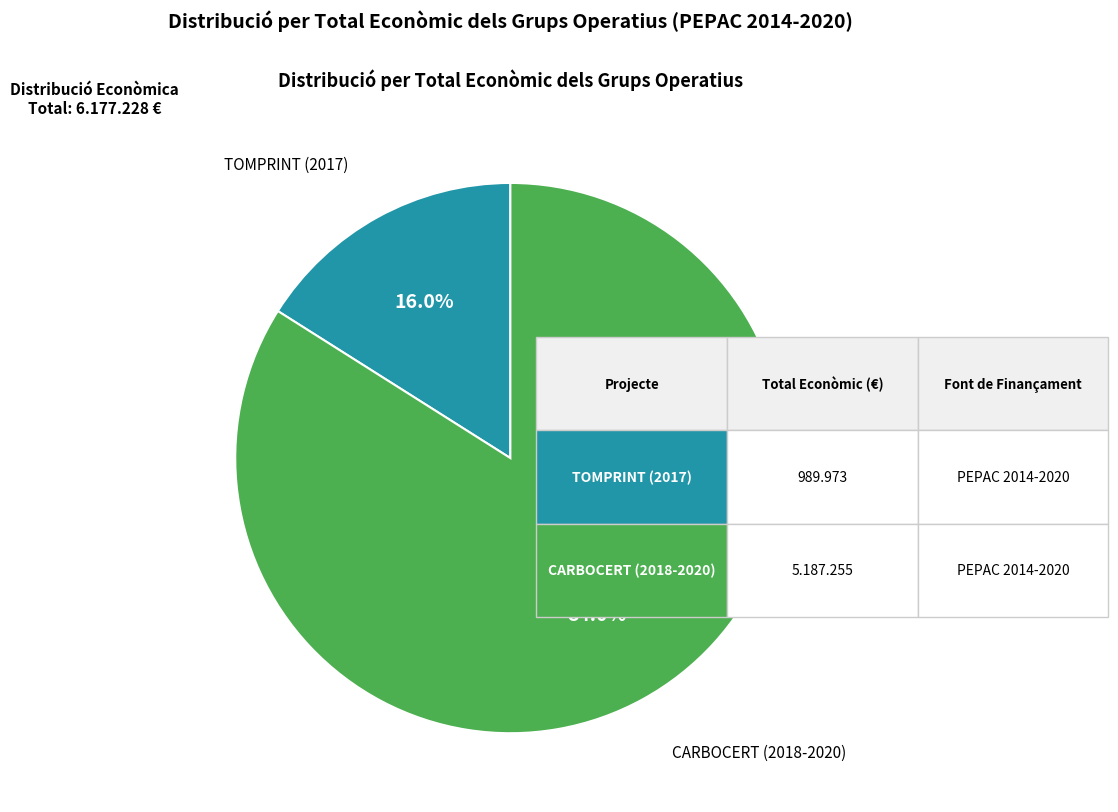

Is there any slice that represents more than half of the pie?

Yes